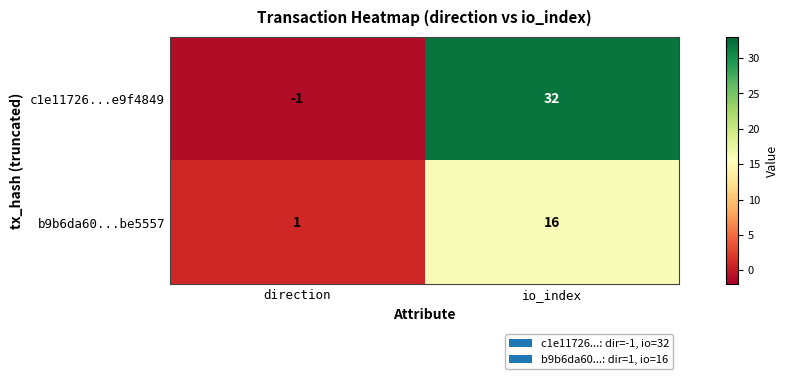

Is the value of c1e11726...e9f4849 at io_index greater than the value of b9b6da60...be5557 at direction?

Yes